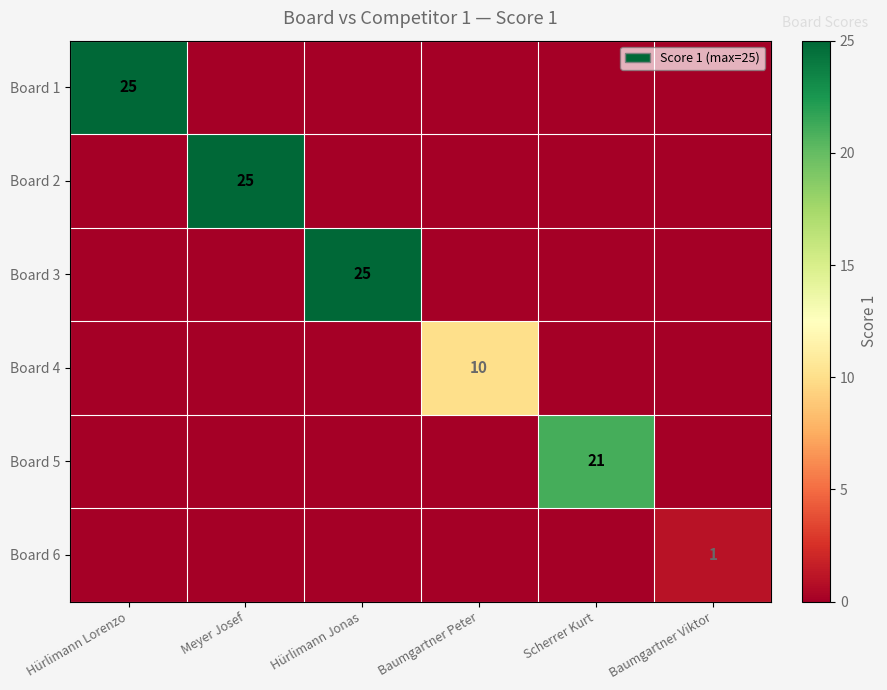

What is the total value across all series at Scherrer Kurt?

21